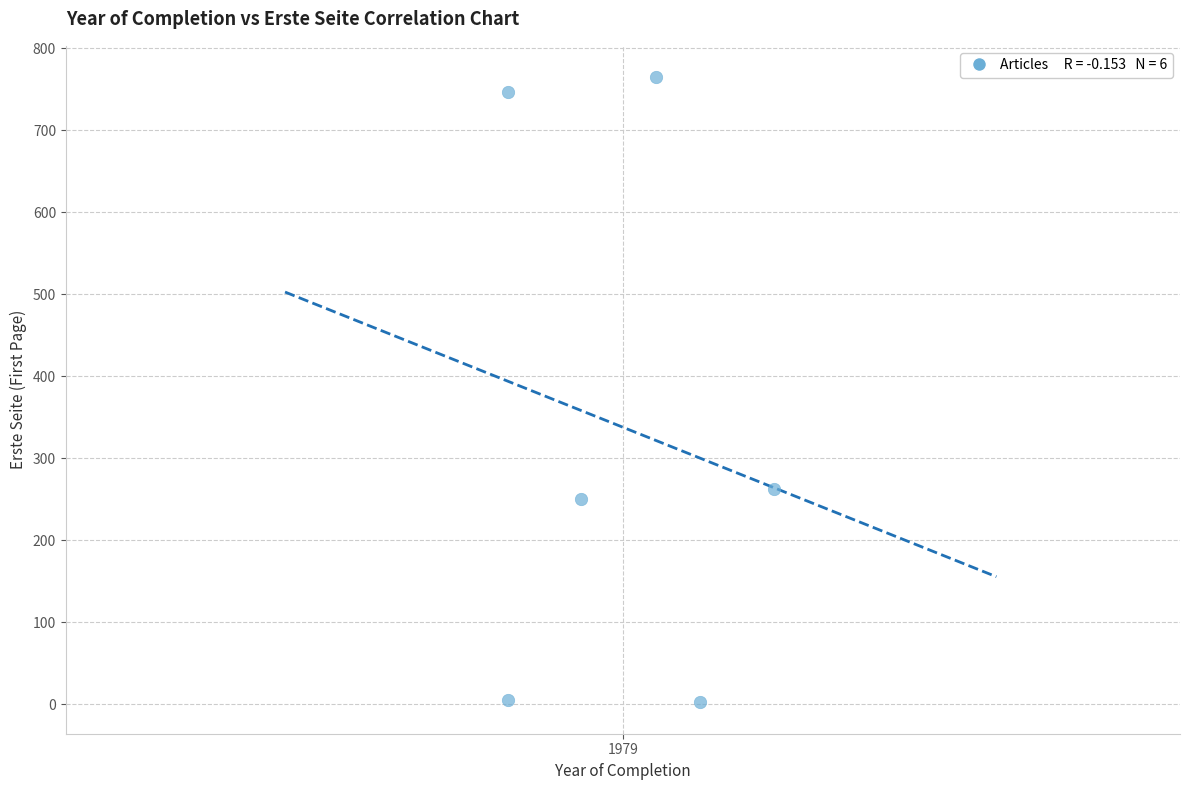

What Y value in the scatter plot is closest to 383?

263